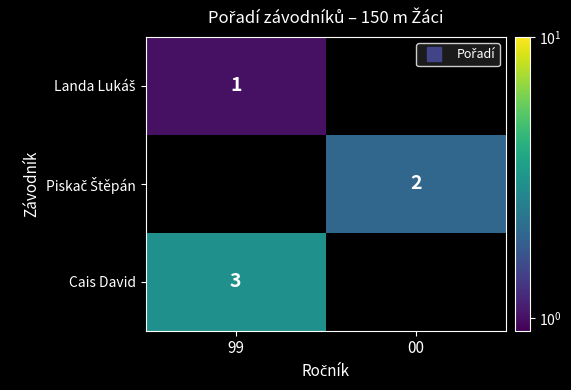

Read the Piskač Štěpán value at 00.

2.0